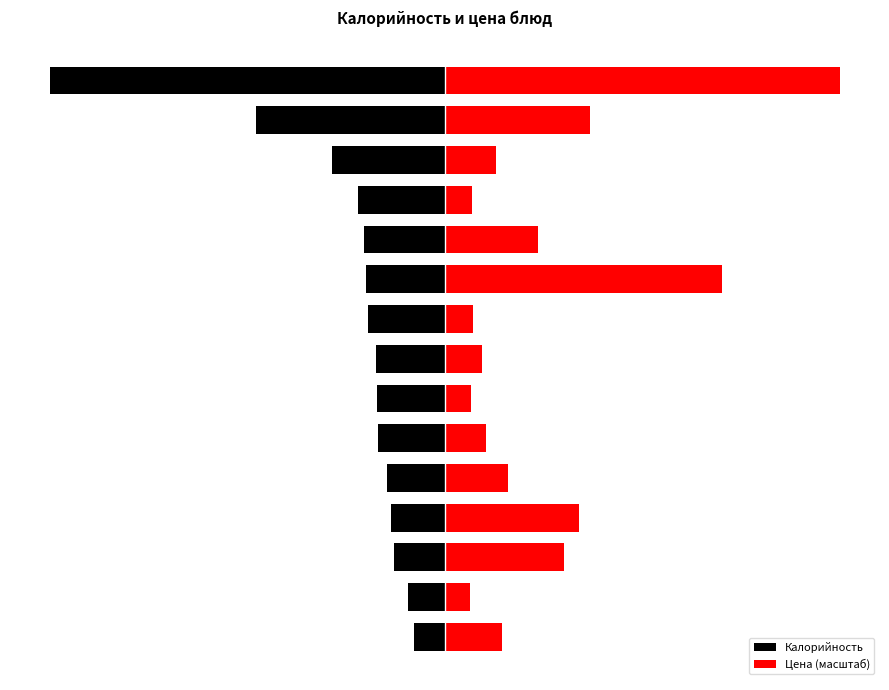

What is the difference between the maximum and minimum values in the Калорийность series?

416.9